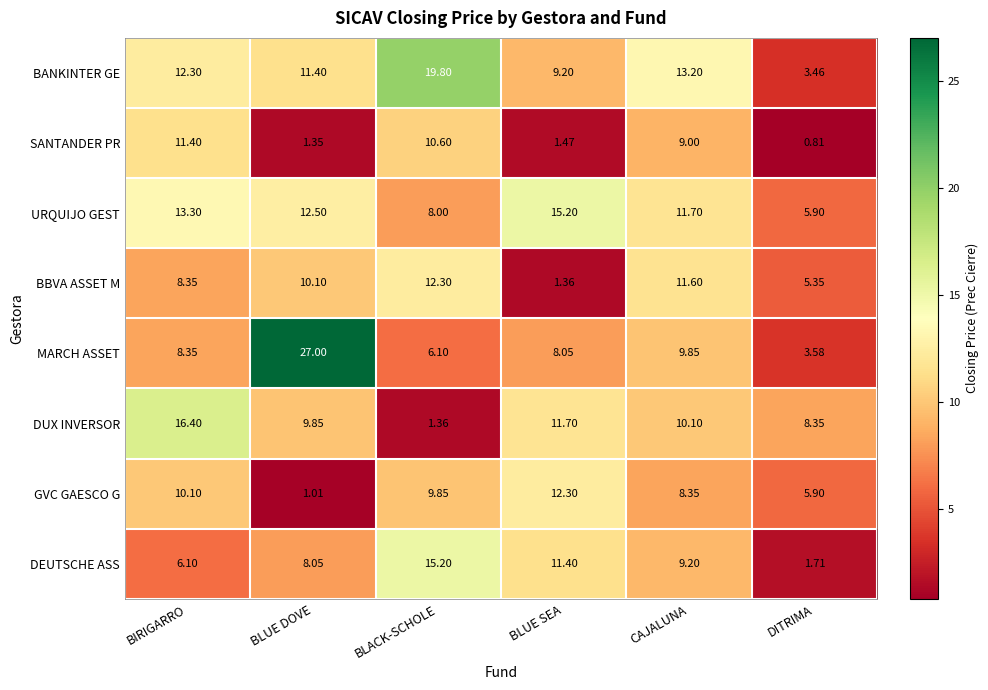

List the labels in order of BBVA ASSET M value, smallest first.

BLUE SEA, DITRIMA, BIRIGARRO, BLUE DOVE, CAJALUNA, BLACK-SCHOLE